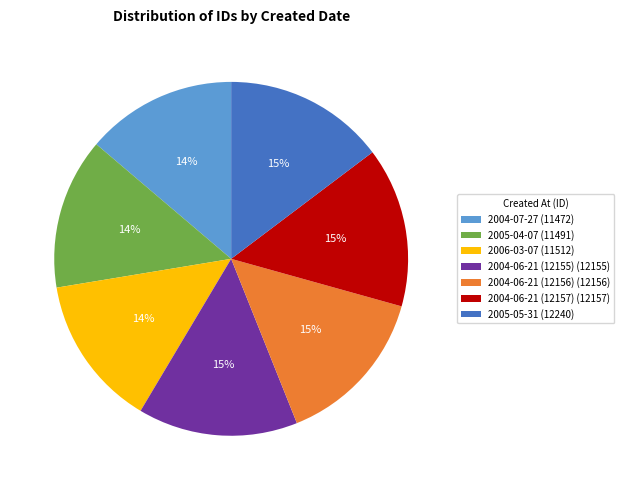

Combined, do 2005-04-07 (11491) and 2005-05-31 (12240) account for over 50%?

No